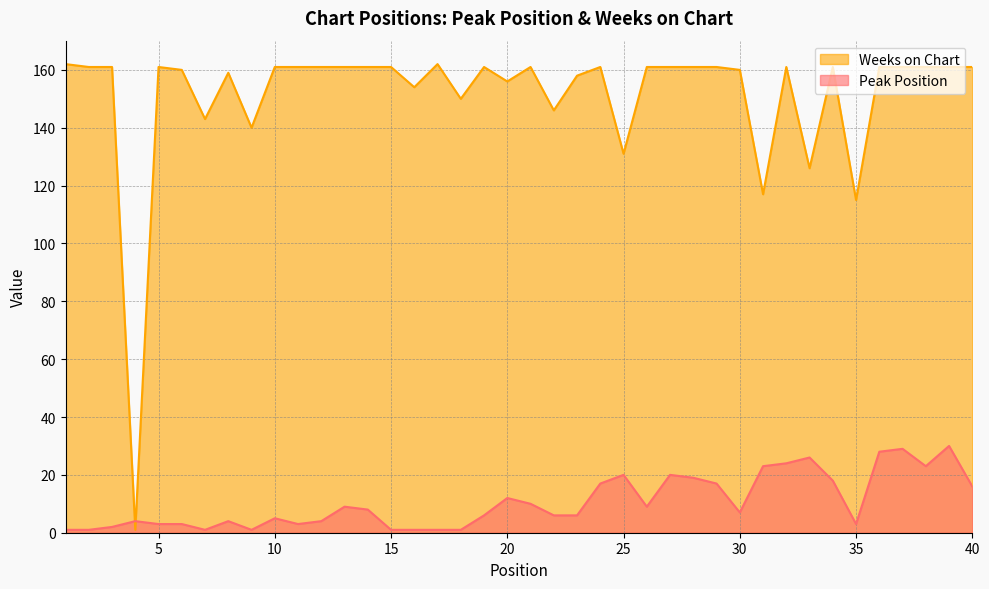

At which category is the sum across all series the highest?

39